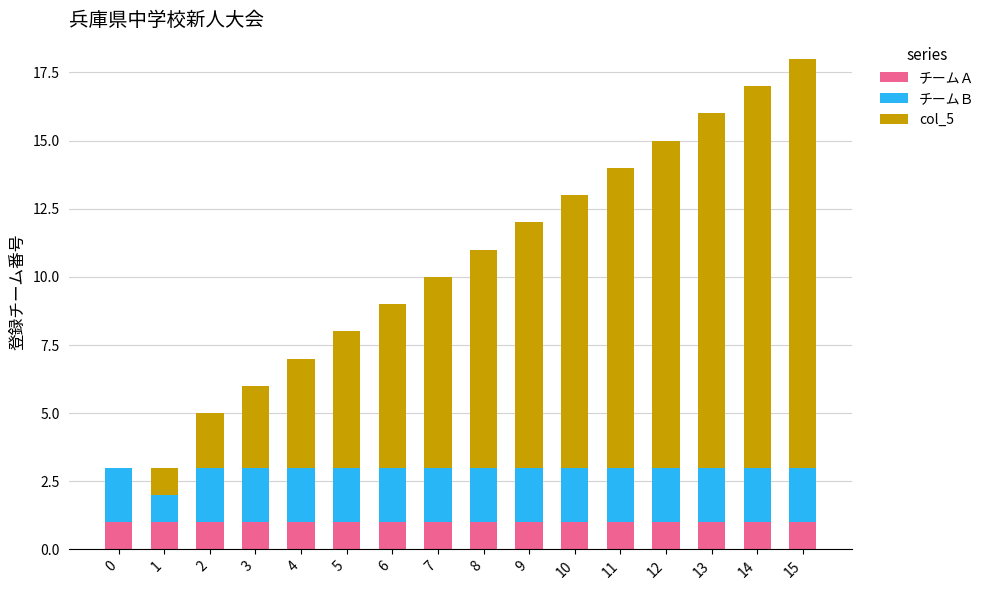

True or false: チームＡ has a value of 1 at 7.

True